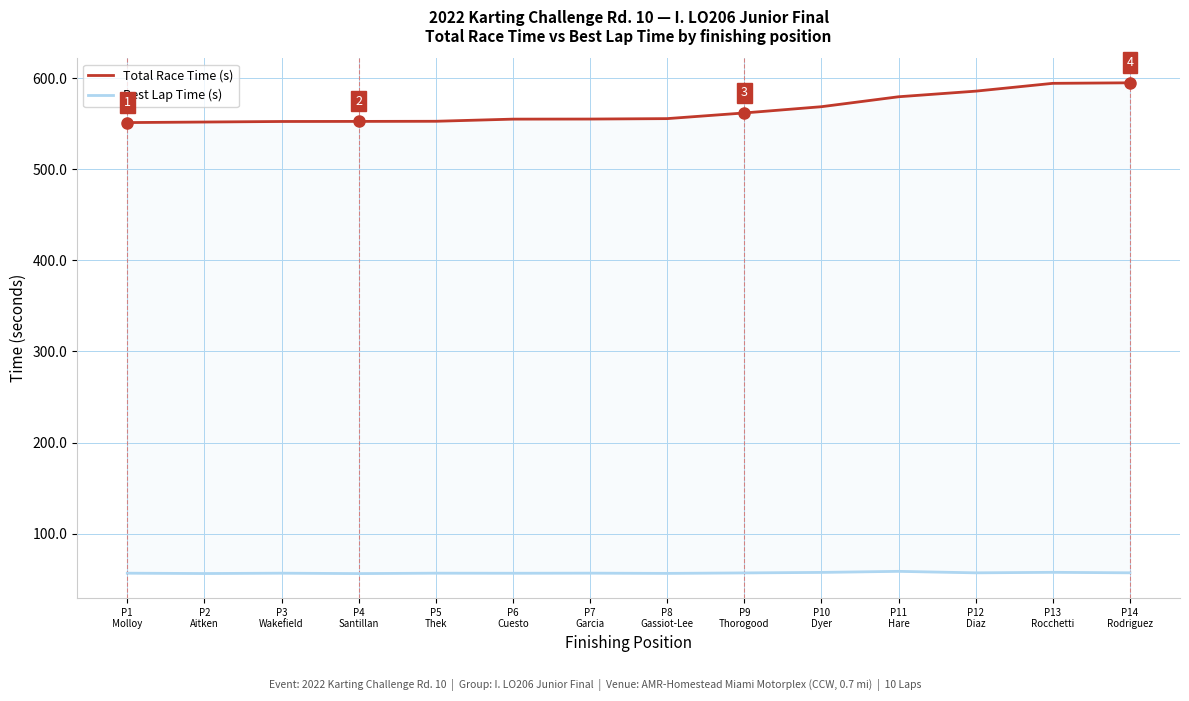

True or false: Best Lap Time (s) has a value of 25.9 at P10
Dyer.

False